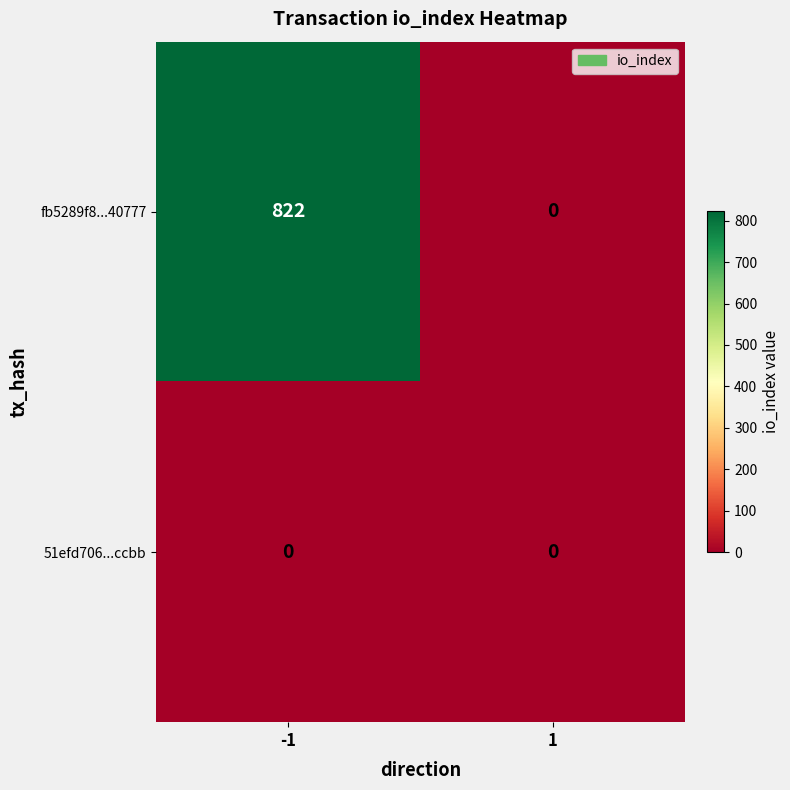

The fb5289f8...40777 series shows 822 at -1. True or false?

True